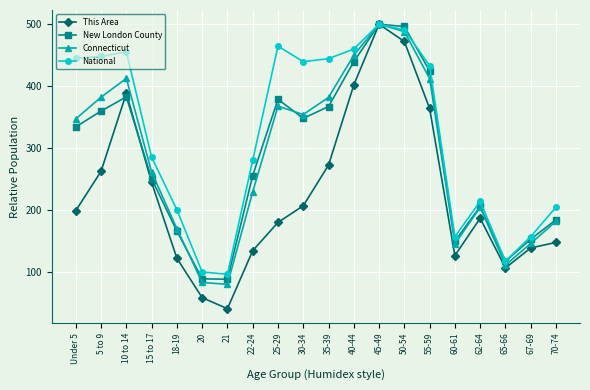

What is the average value of the This Area series?

227.4